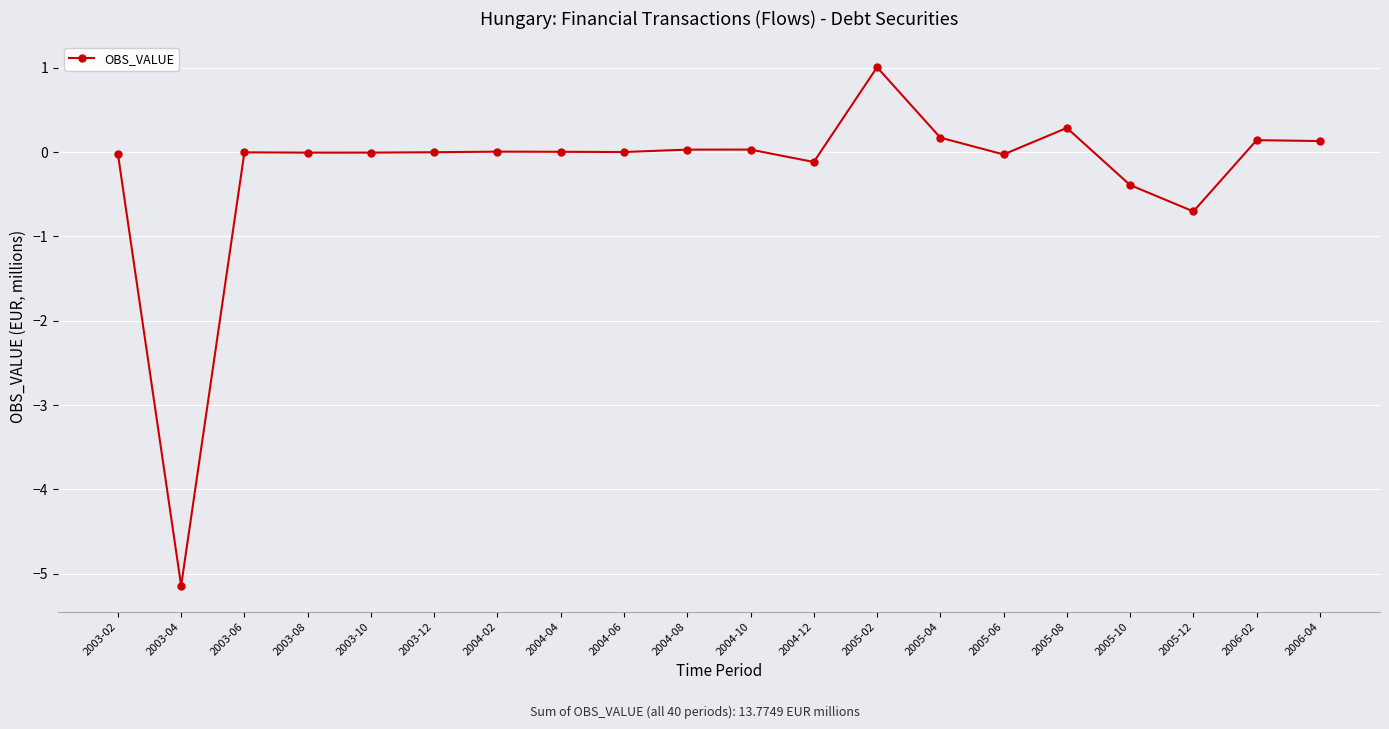

Which has a higher value, 2005-06 or 2005-04?

2005-04